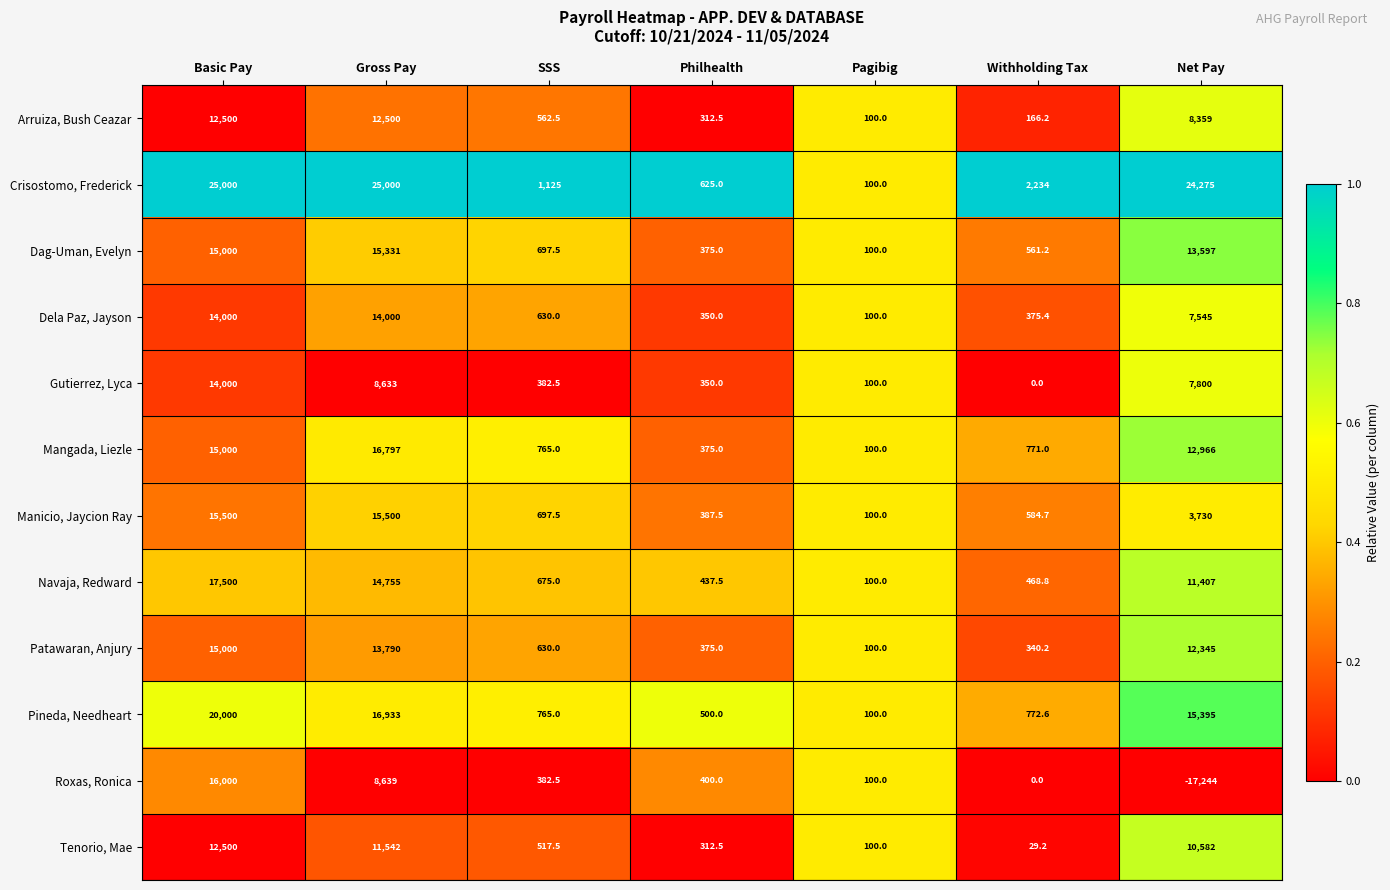

At which label is Navaja, Redward closest to 8800?

Net Pay